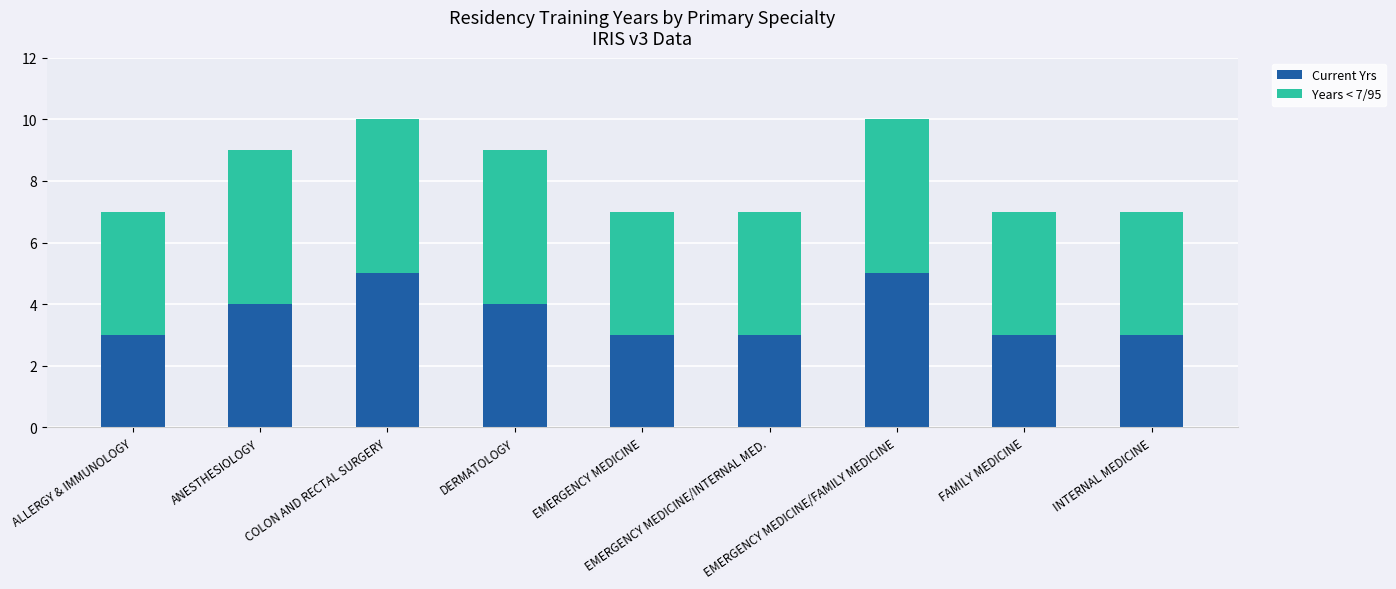

Does the chart contain any negative values?

No